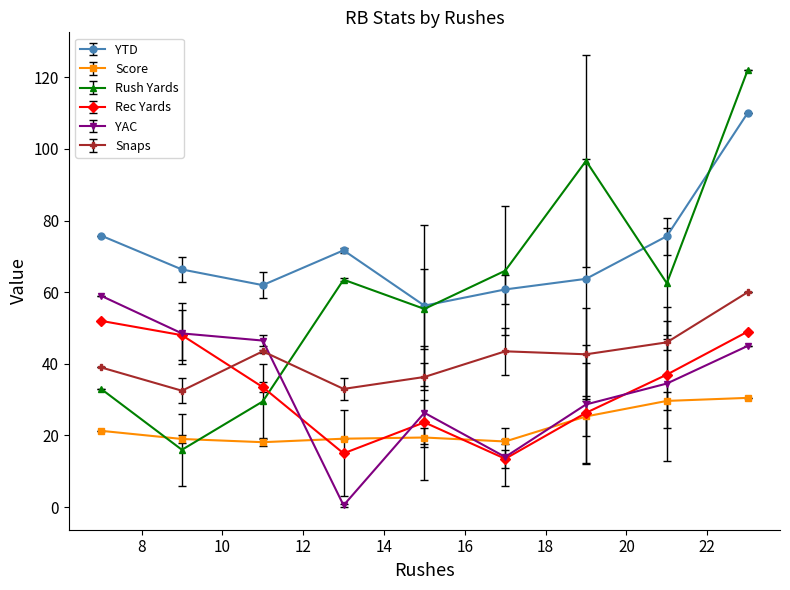

What is the value of the Rush Yards point at the 2nd from the left?

16.0